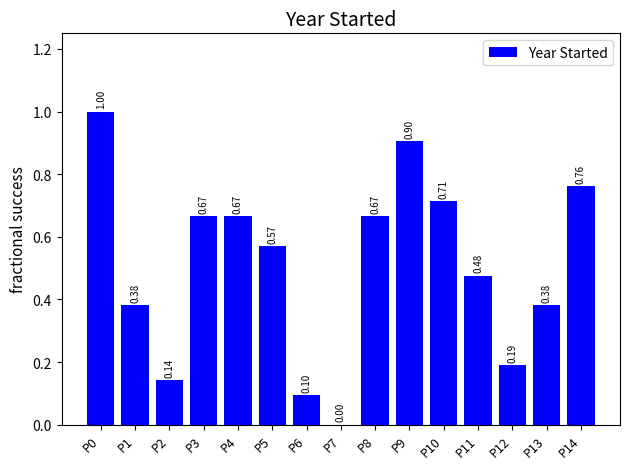

What is the sum of all values?

7.6